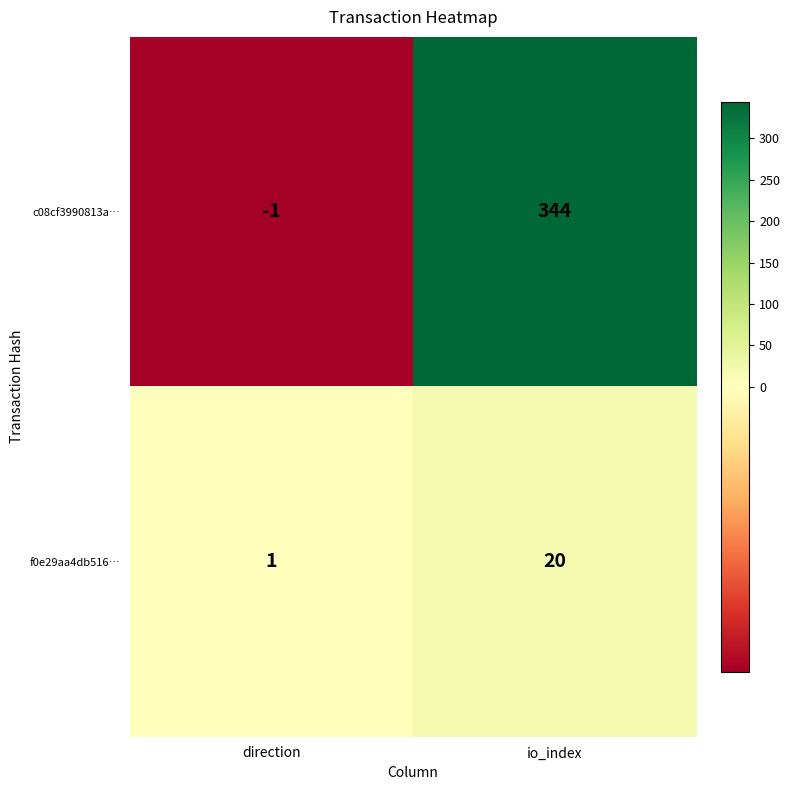

What is the difference between the highest and lowest values at io_index?

324